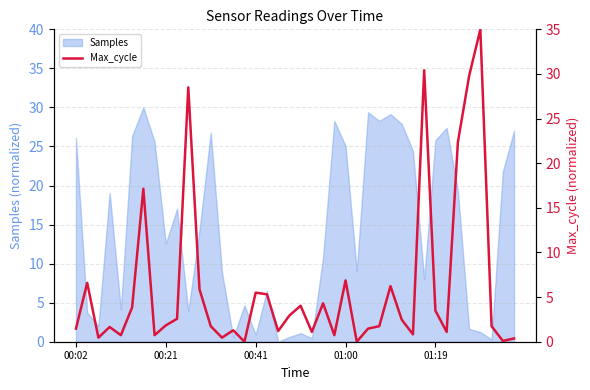

Between 14 and 12, which is larger?

12